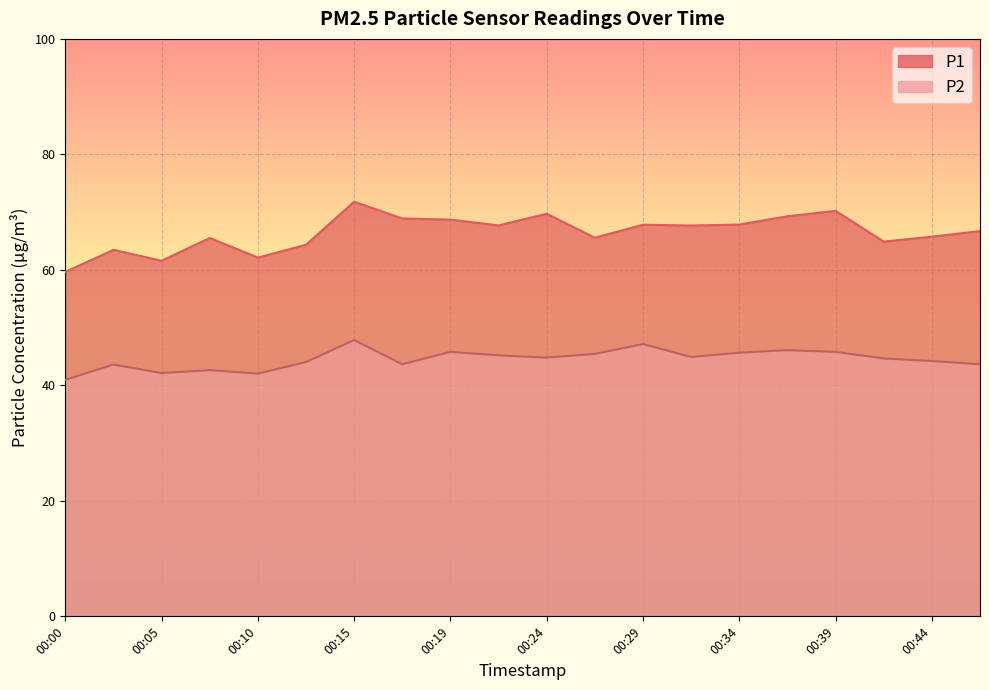

In P2, how many points are higher than both neighbors (excluding endpoints)?

6